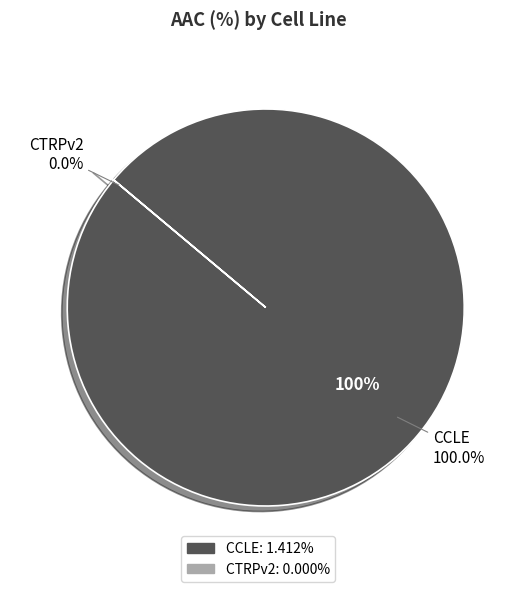

The CTRPv2 slice represents 8% of the pie. True or false?

False